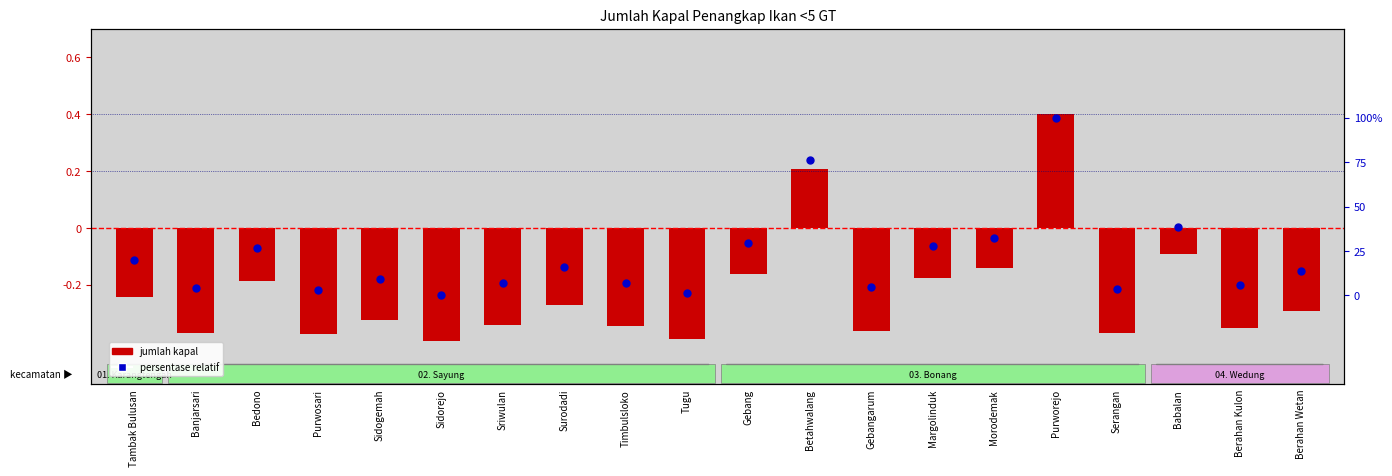

What is the total value across all series at Purworejo?

1.4